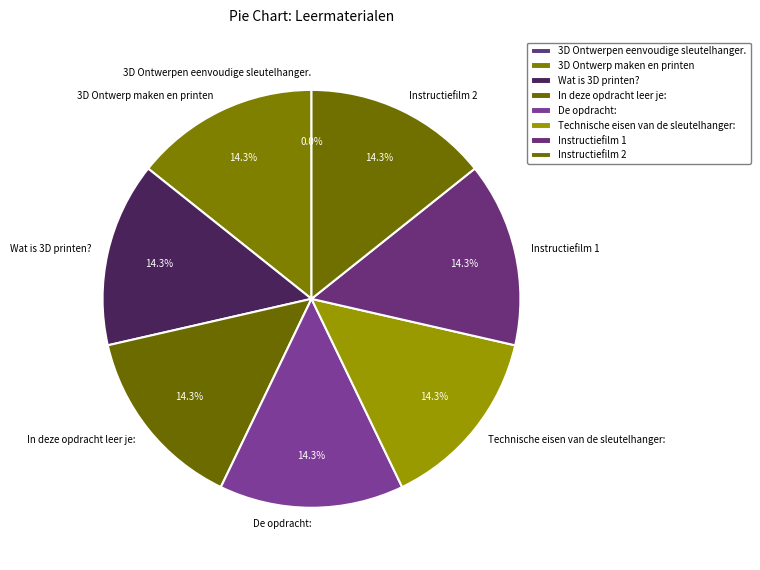

Does In deze opdracht leer je: represent more than half of the total?

No